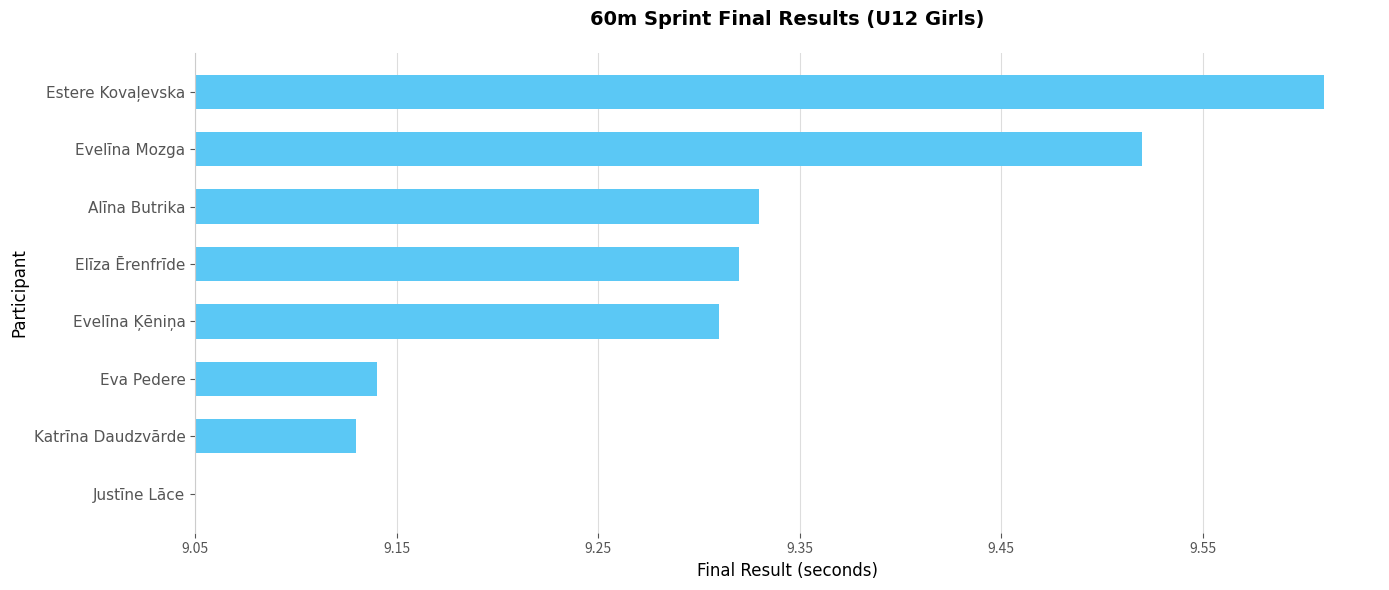

Where is the data nearest to the value 0?

Justīne Lāce